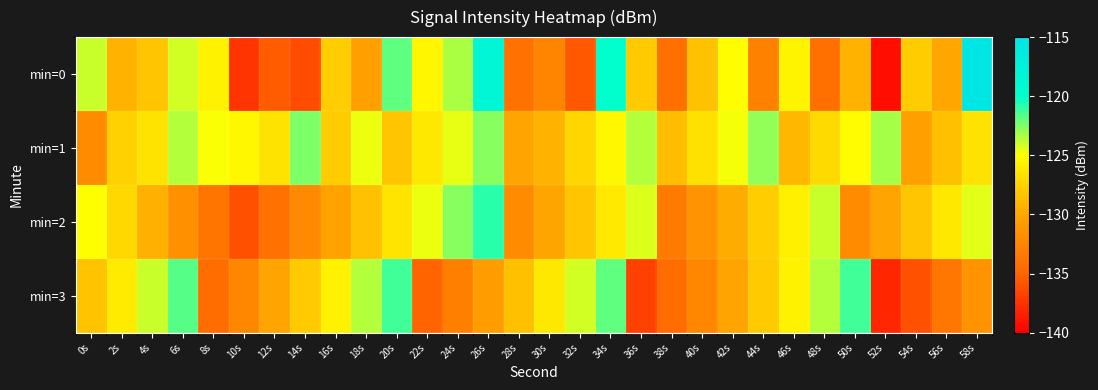

Count the number of categories in the chart.

30